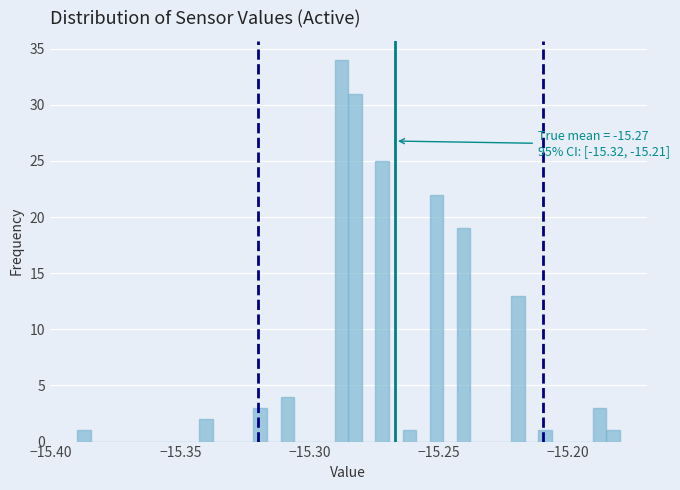

Read against the x-axis, roughly where is the centre of the tallest bar?

-15.290